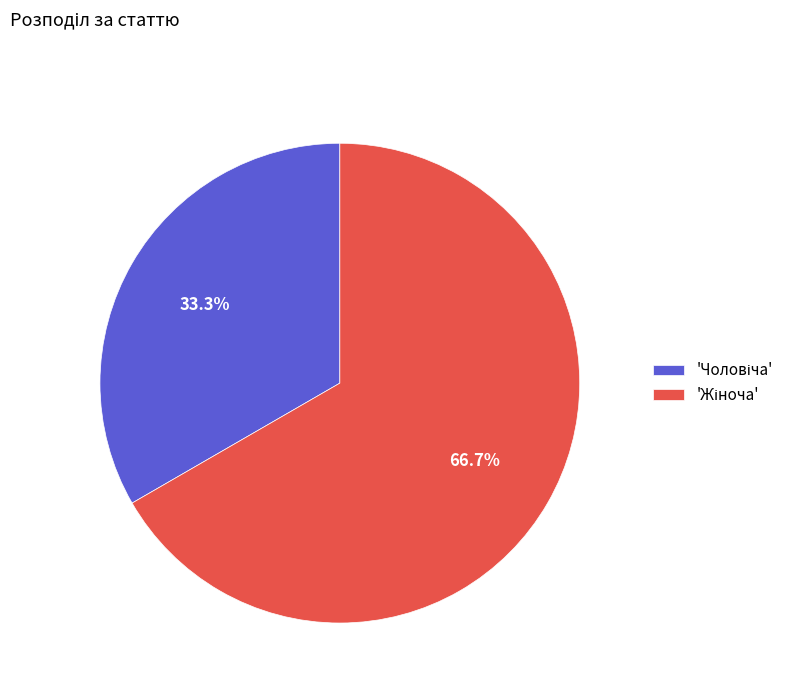

Is there a majority slice in this chart?

Yes